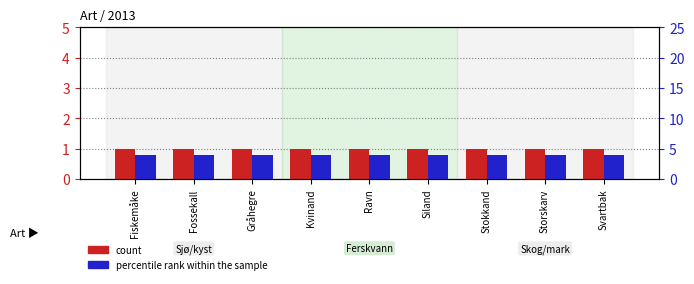

Is the value of percentile rank within the sample at Stokkand greater than the value of count at Svartbak?

Yes